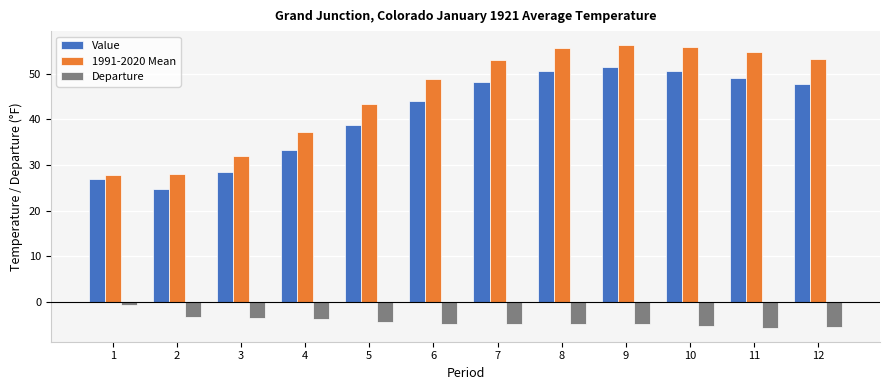

What is the difference between the maximum and minimum values in the Departure series?

4.9